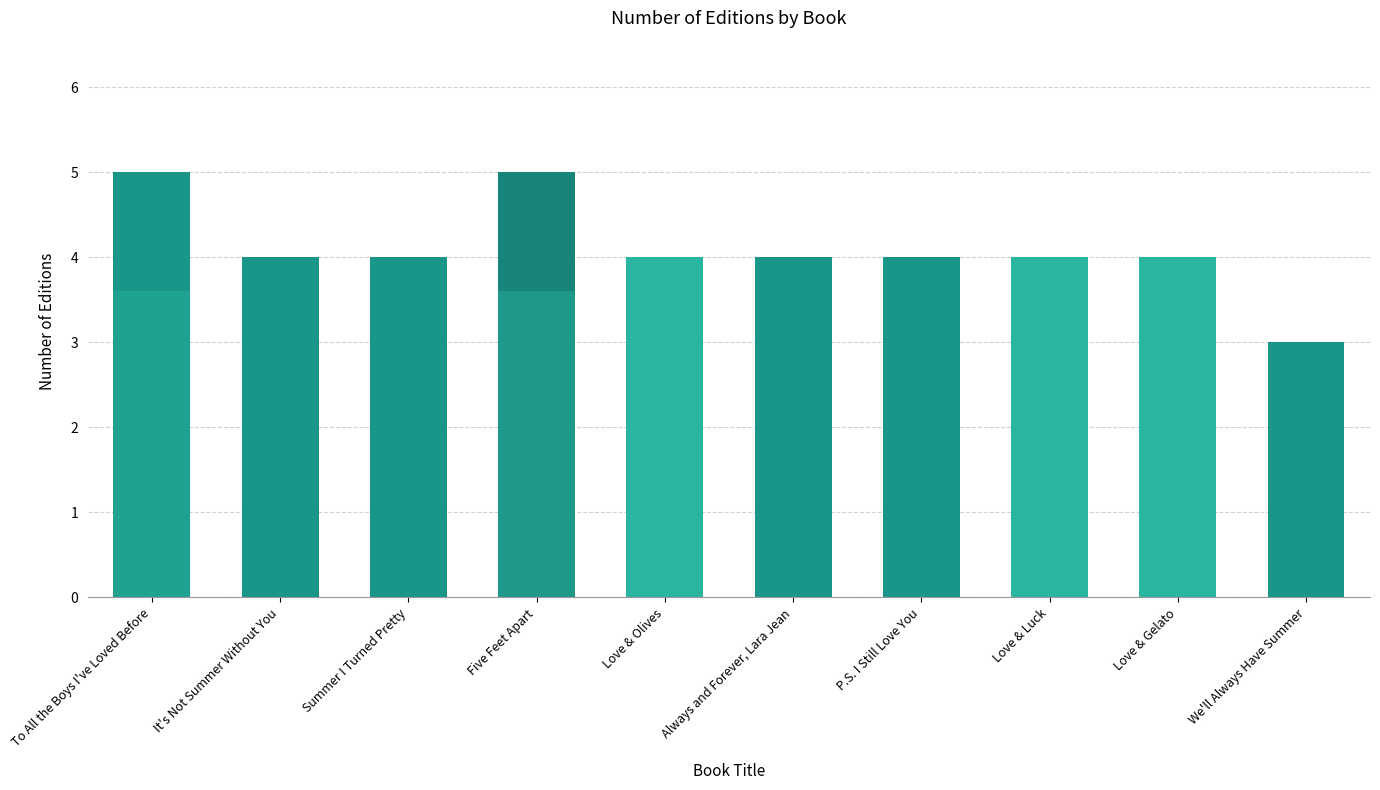

How many data points are above 4?

2